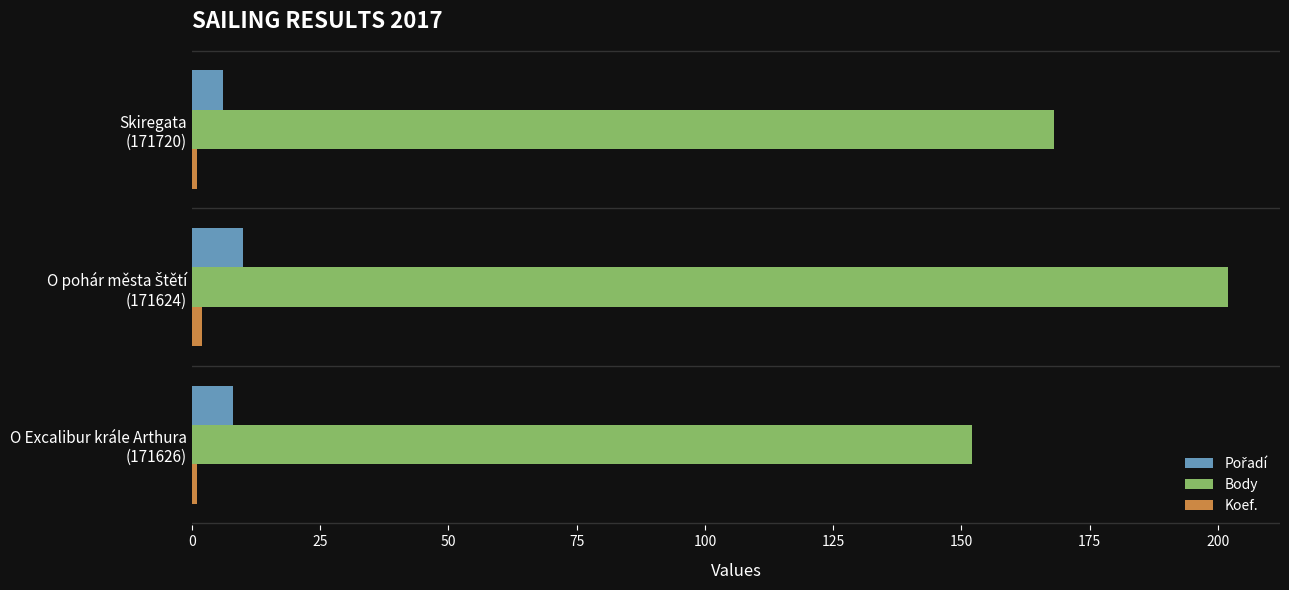

At how many categories does at least one series exceed 108?

3